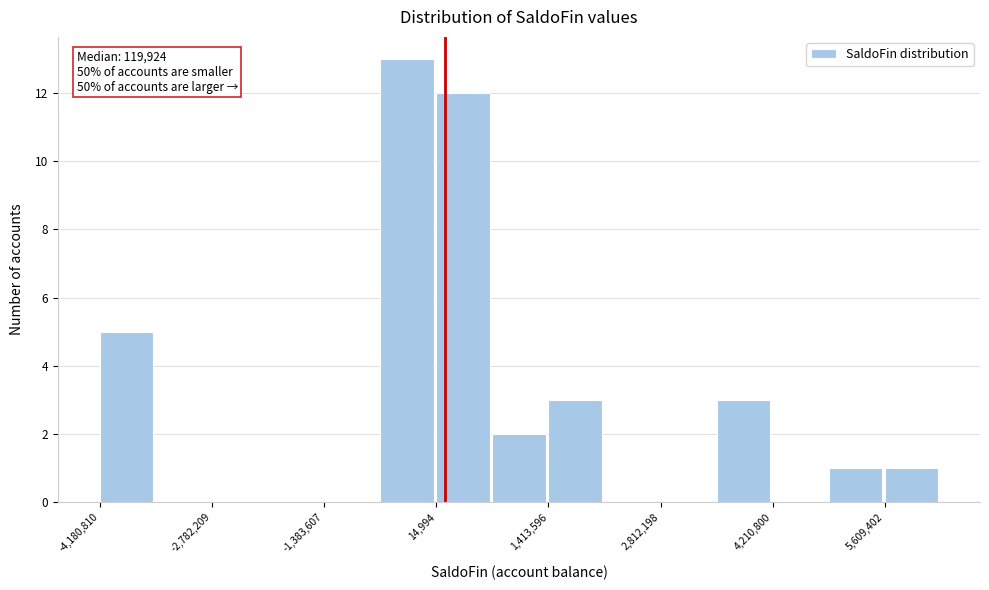

Read against the x-axis, roughly where is the centre of the tallest bar?

-400000